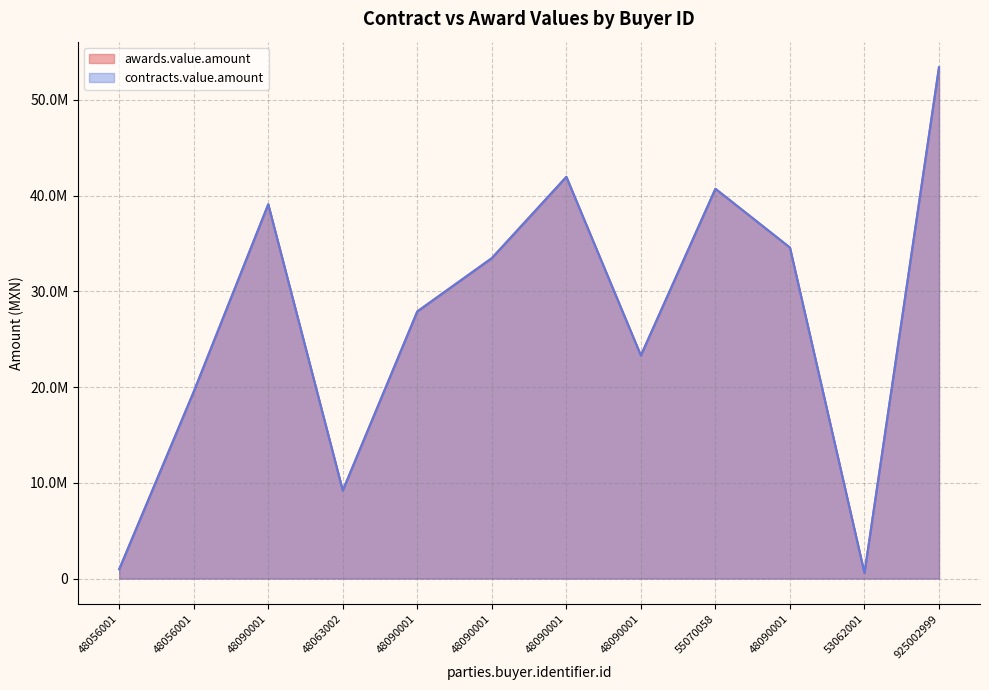

How many lines are shown in the chart?

2